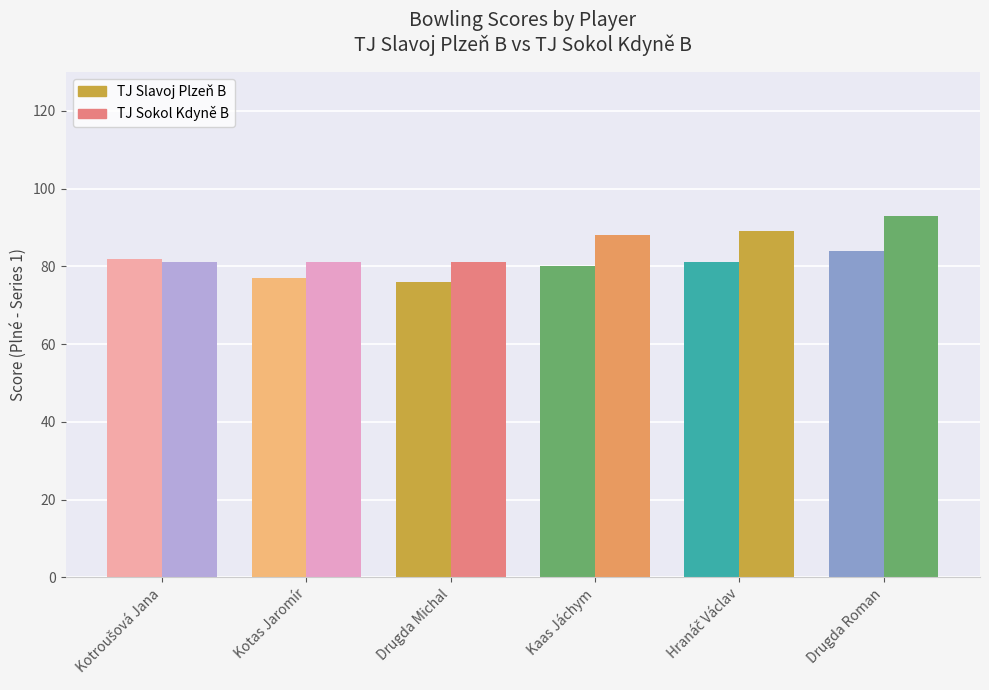

Reading left to right, list all the values displayed in this chart.

TJ Slavoj Plzeň B (Plné): 82	77	76	80	81	84
TJ Sokol Kdyně B (Plné): 81	81	81	88	89	93